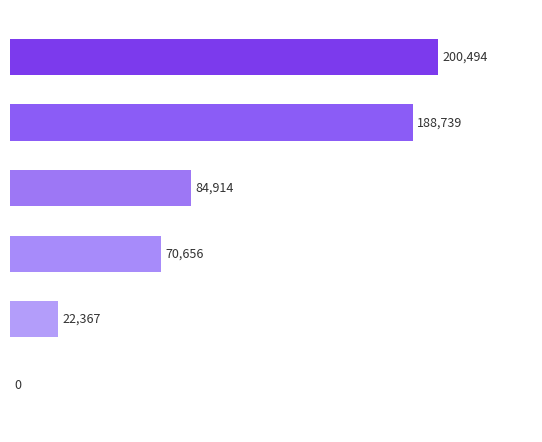

What is the maximum value shown in the chart?

200494.0